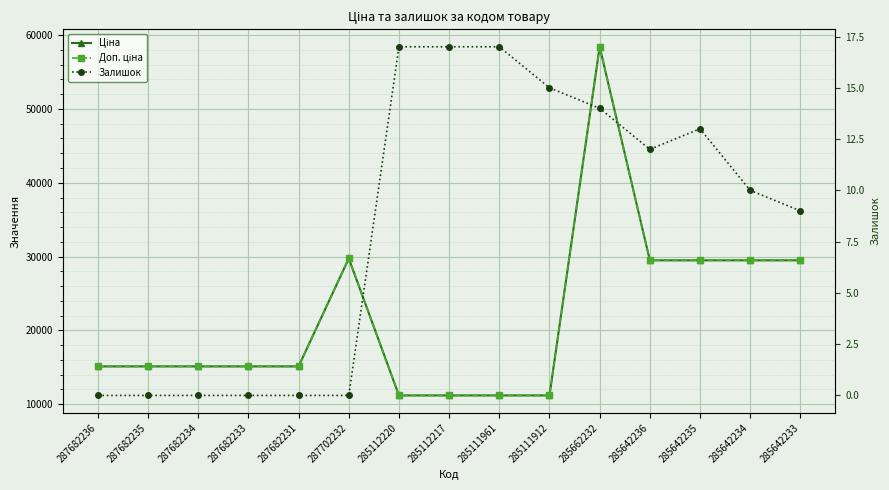

At which category is the sum across all series the highest?

285662232